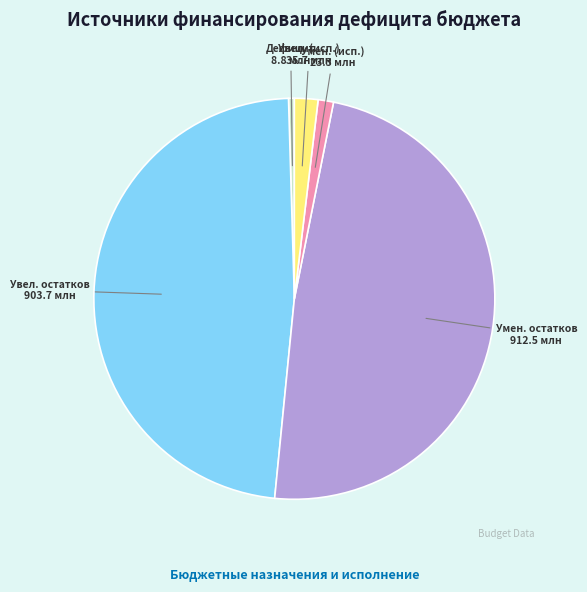

Is there a majority slice in this chart?

No